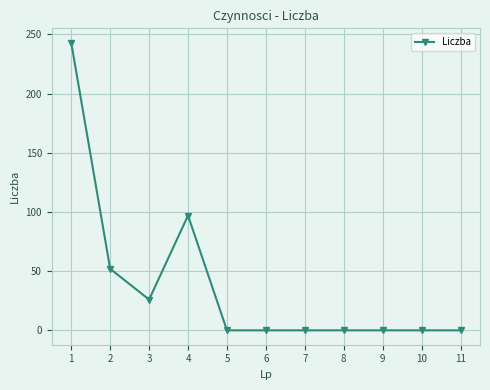

What is the average value?

38